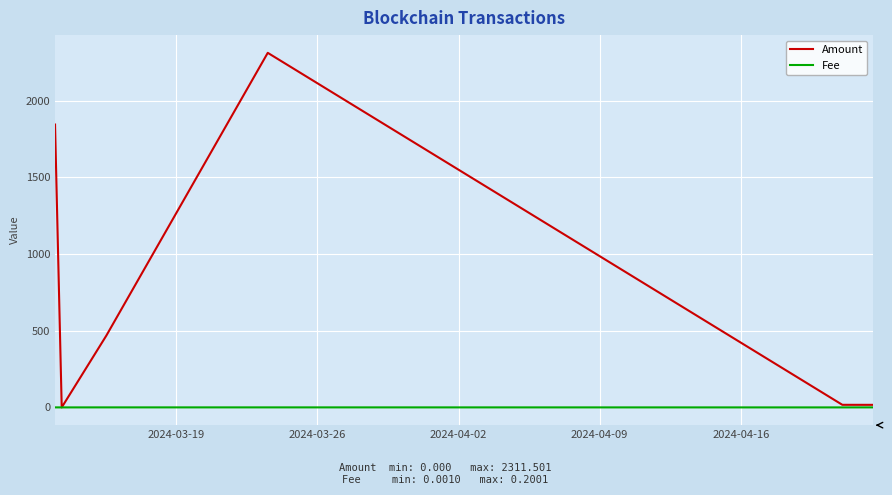

What is the maximum value shown in the chart?

2311.5